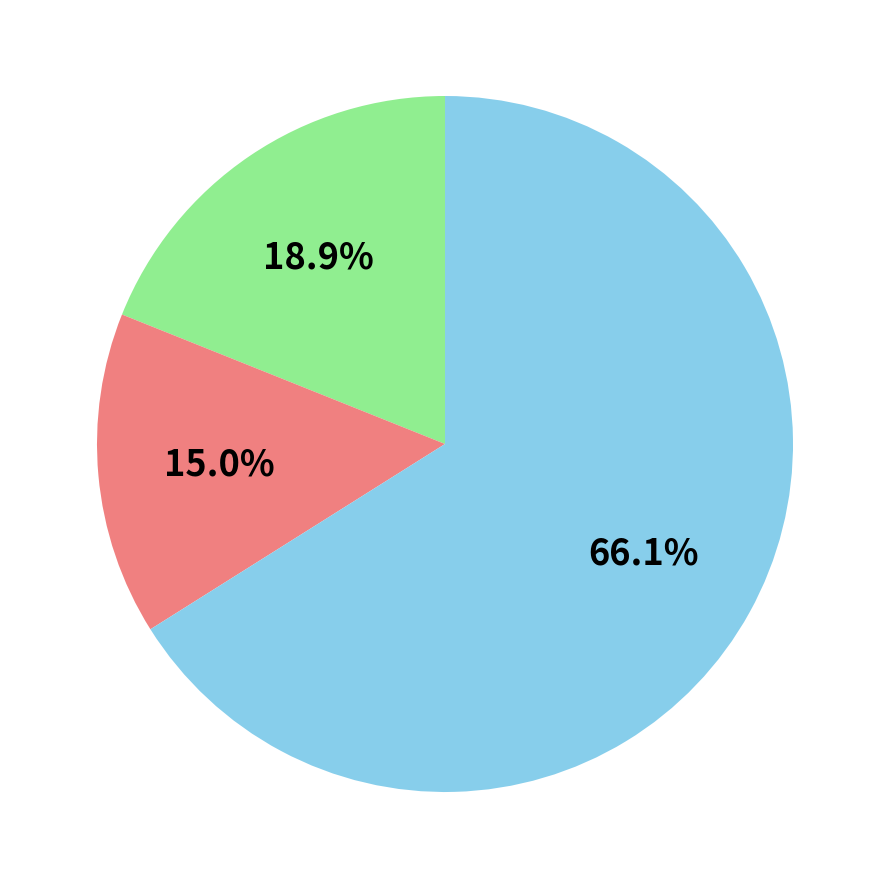

Is there any slice that represents more than half of the pie?

Yes